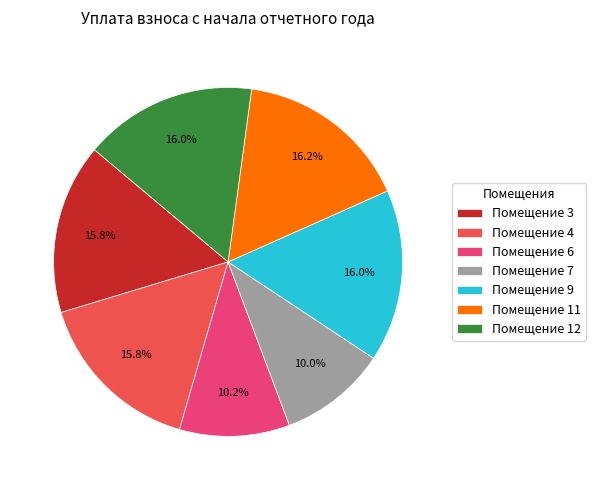

What is the ratio of the value at Помещение 7 to the value at Помещение 3?

0.6